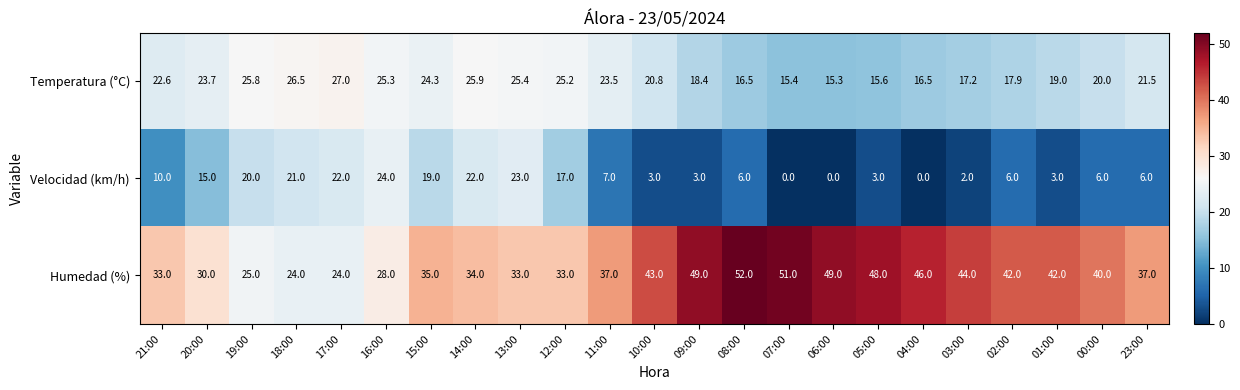

What is the sum of the Humedad (%) values at 03:00 and 01:00?

86.0